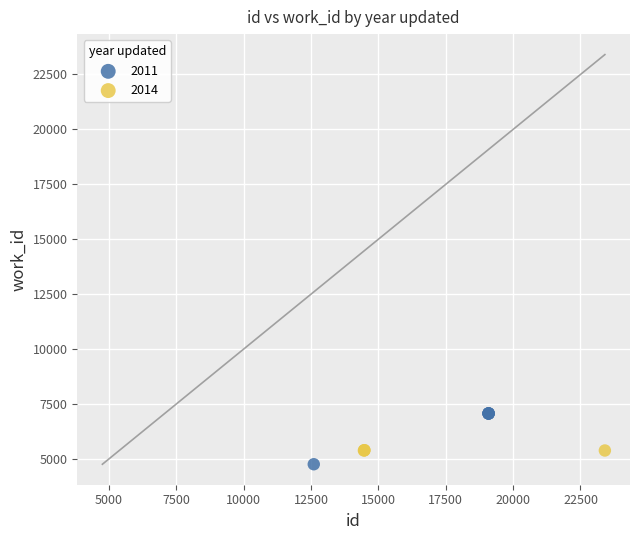

Which series has the widest spread of Y values?

2011